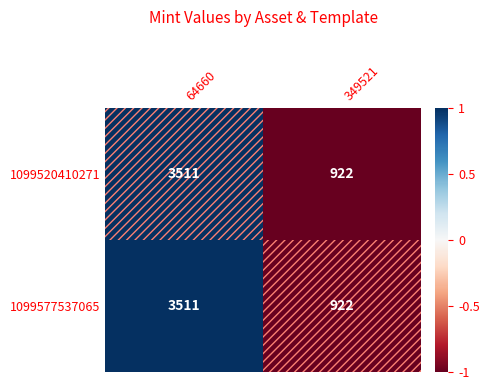

At which label is 1099520410271 closest to 2216?

349521